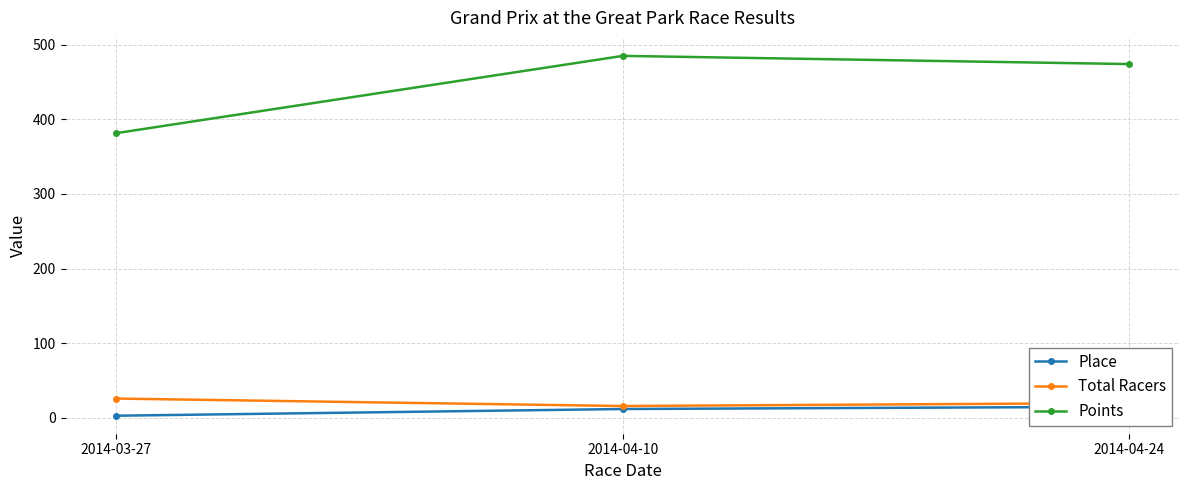

Does the chart display data point markers on the line(s)?

Yes